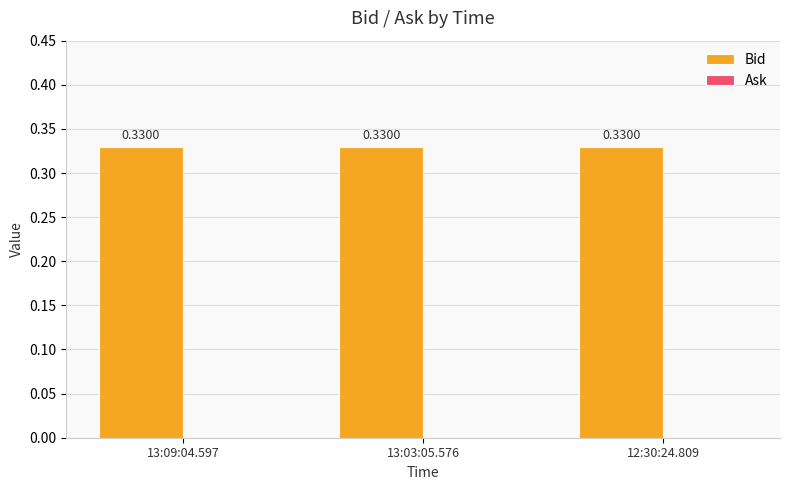

Which series changed the most between 13:03:05.576 and 12:30:24.809?

Bid